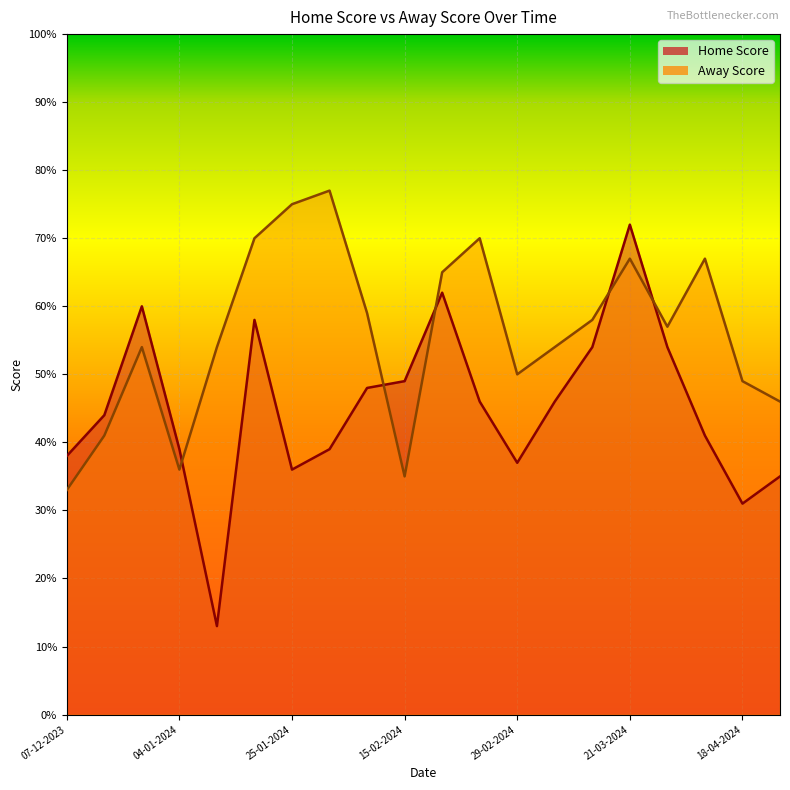

At which category does Home Score reach its first local valley?

11-01-2024